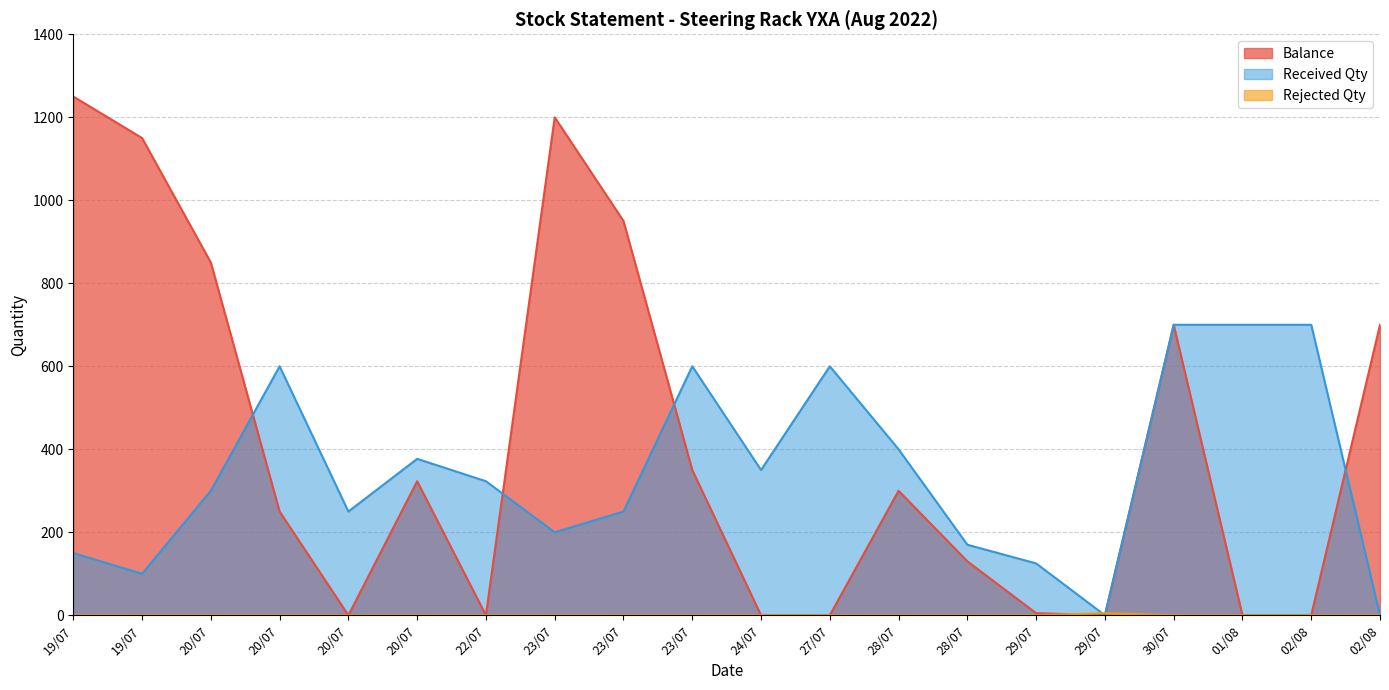

Which series has the largest range (max minus min)?

Balance